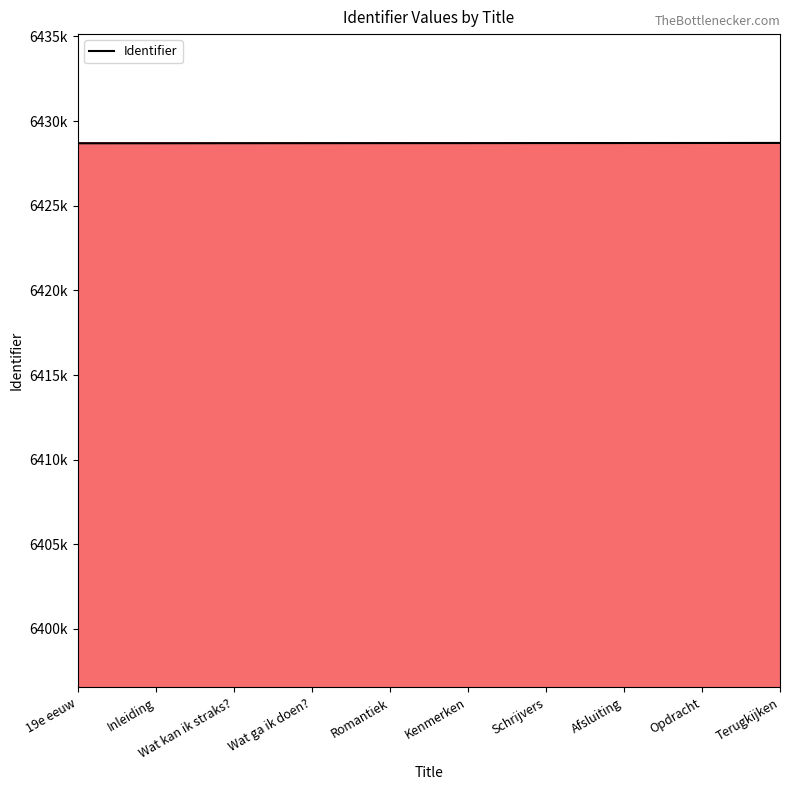

Reading right to left, list all the values displayed in this chart.

Terugkijken=6428710	Opdracht=6428707	Afsluiting=6428704	Schrijvers=6428702	Kenmerken=6428699	Romantiek=6428698	Wat ga ik doen?=6428696	Wat kan ik straks?=6428694	Inleiding=6428690	19e eeuw=6428689